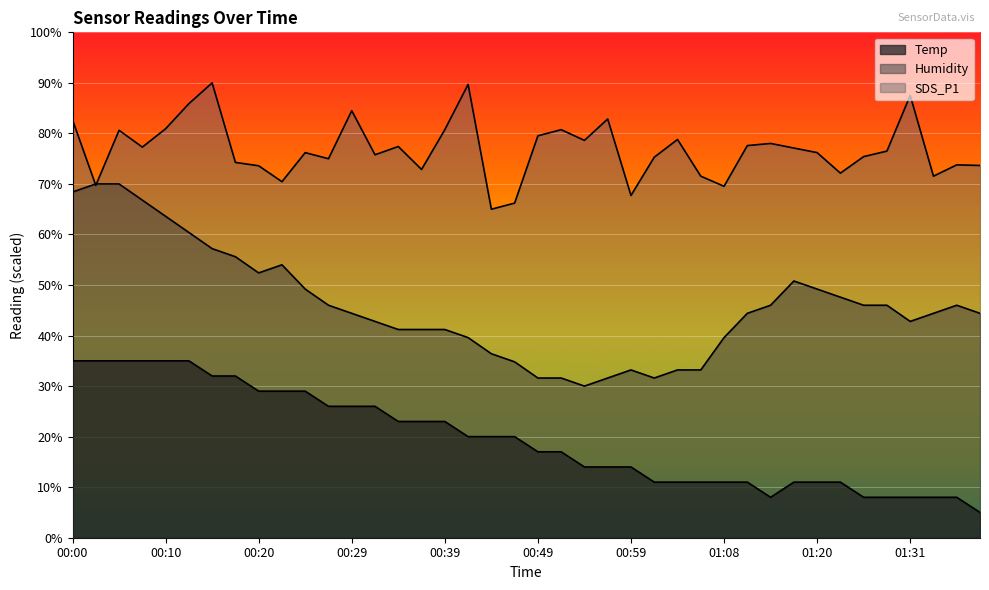

In SDS_P1, how many points are lower than both neighbors (excluding endpoints)?

12